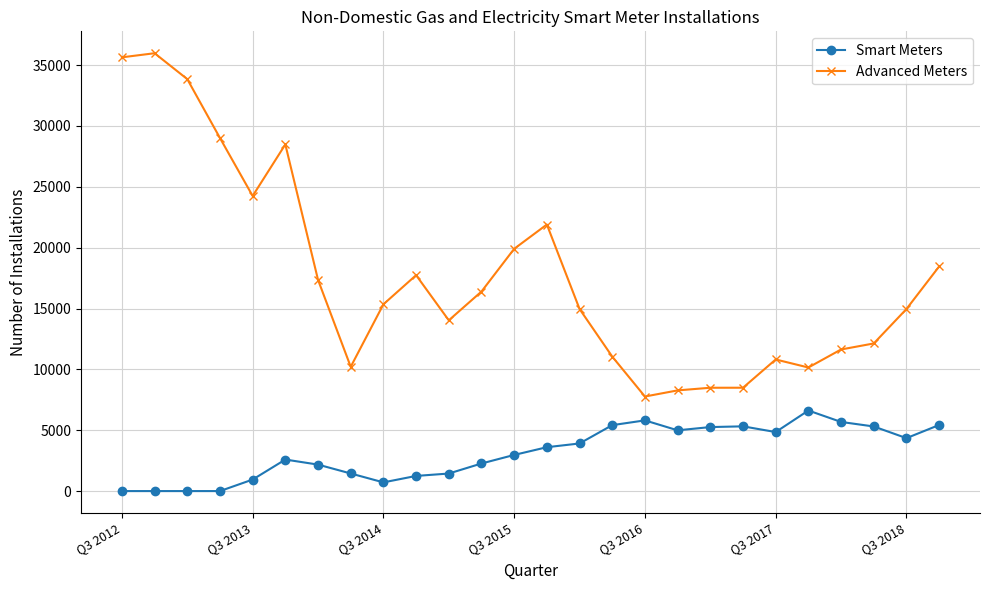

What is the difference between the maximum and minimum values in the Advanced Meters series?

28209